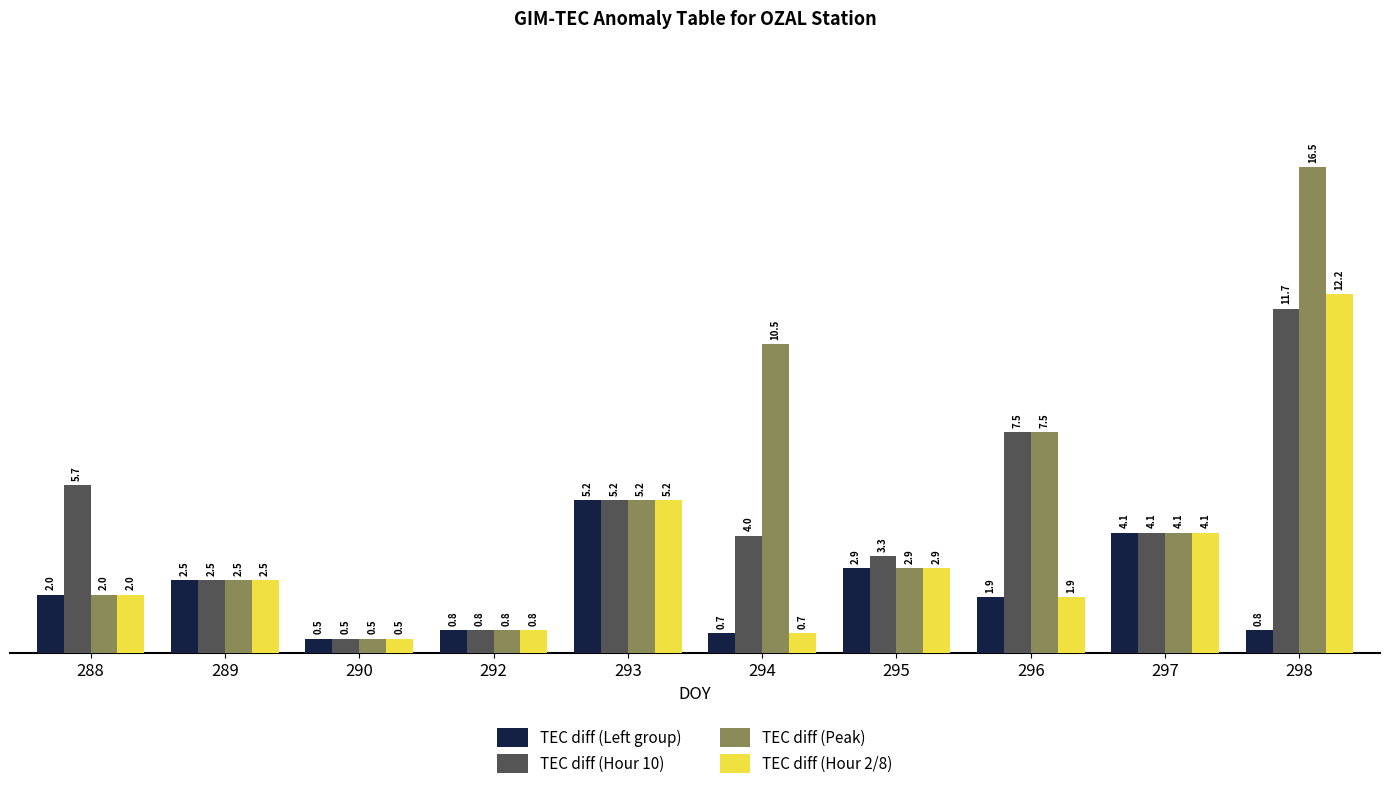

What is the difference between the maximum and minimum values in the TEC diff (Hour 10) series?

11.2